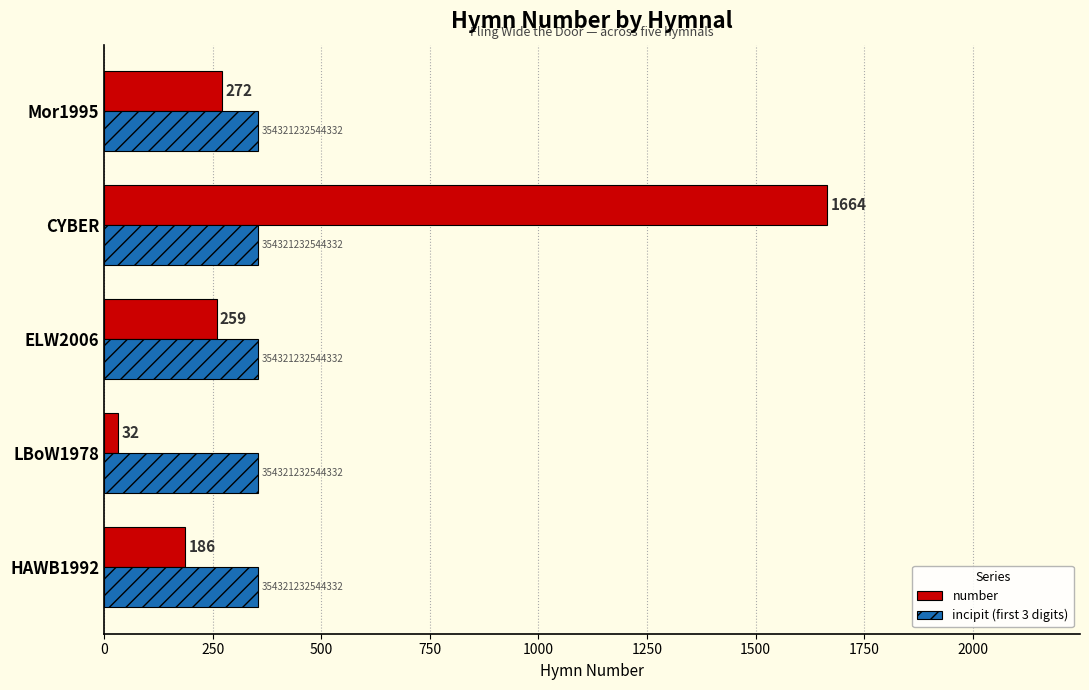

Where is number nearest to the value 848?

Mor1995